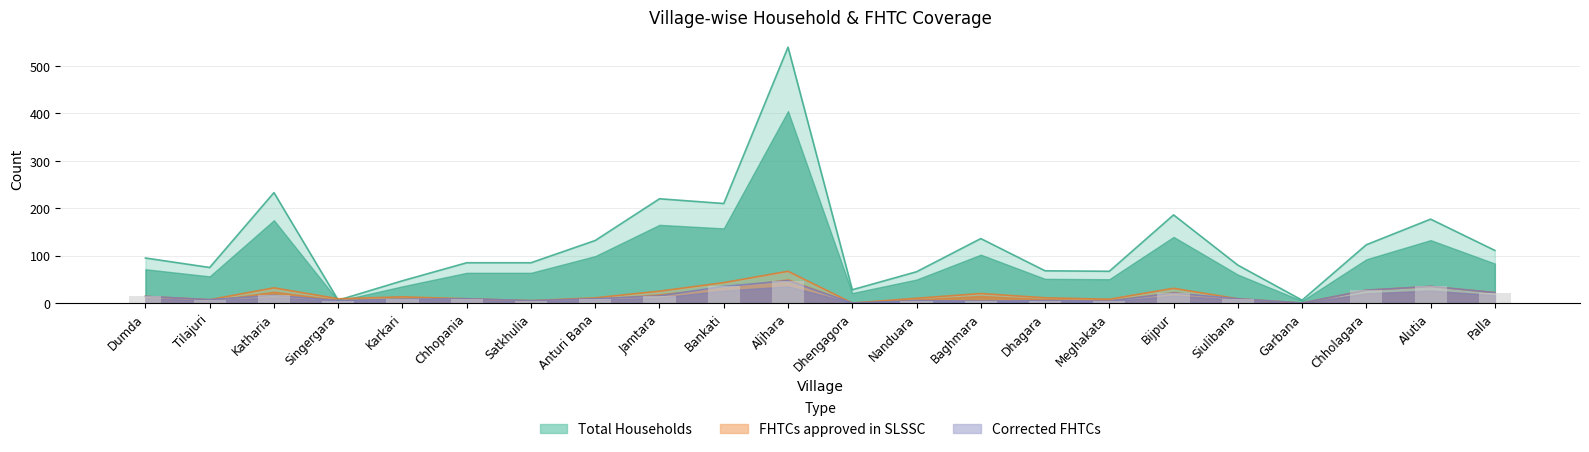

At how many categories does at least one series exceed 518?

1